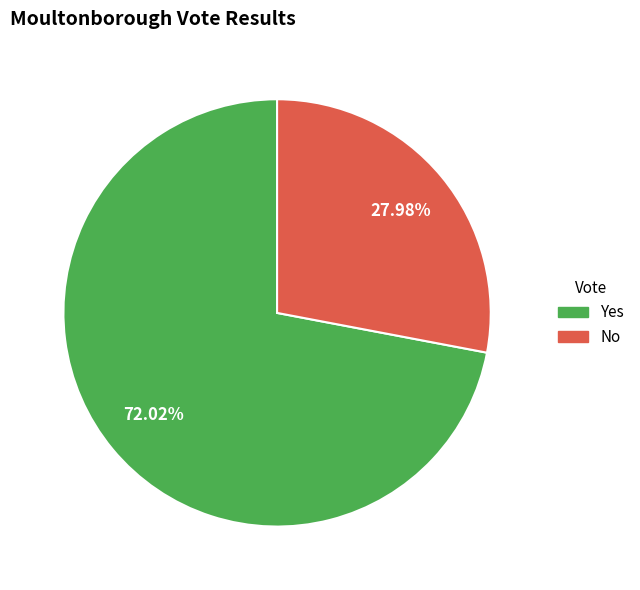

What percentage do No and Yes together represent?

100.0%